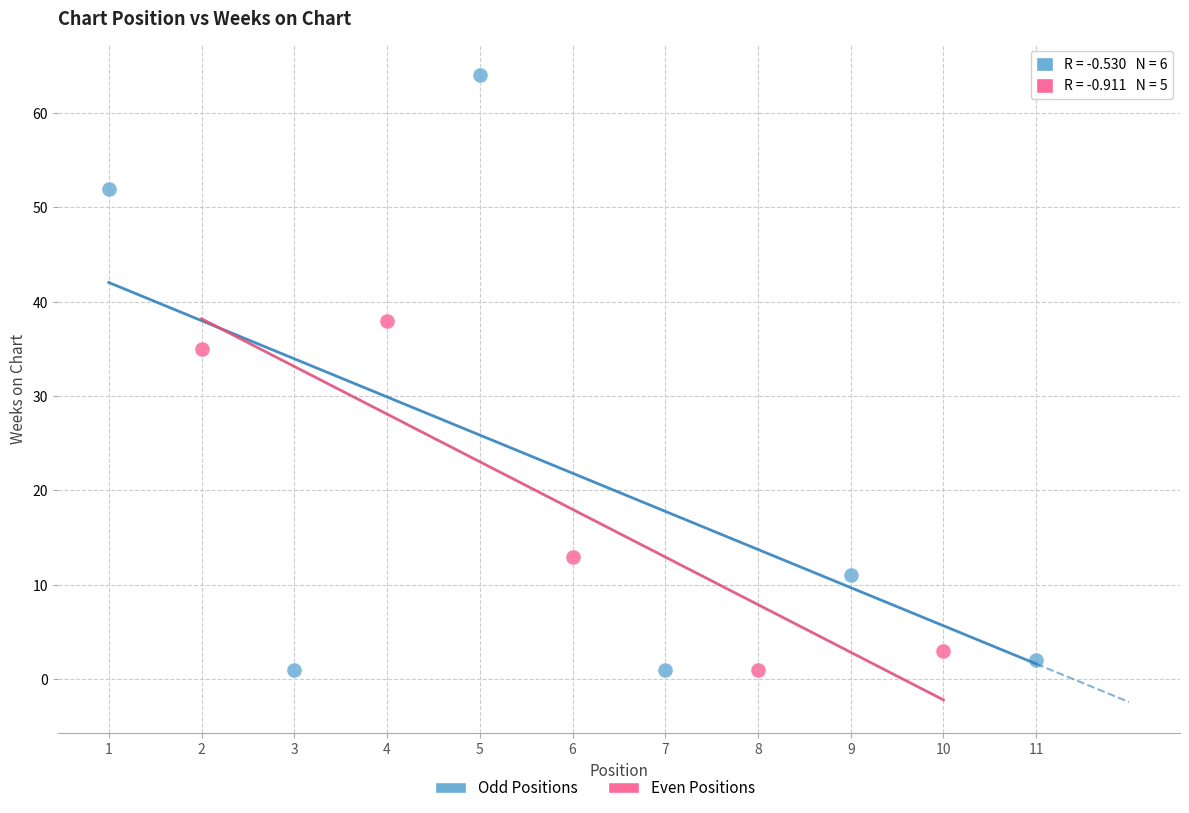

Which series reaches the maximum Y coordinate?

Odd Positions